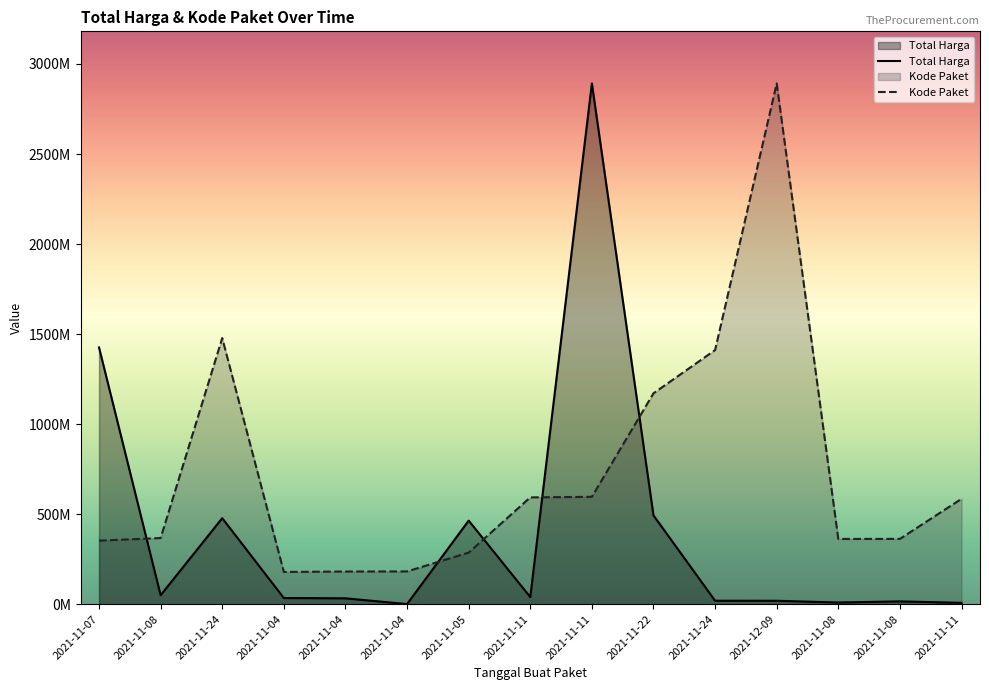

Is it true that Kode Paket equals 585048701.0 at 2021-11-11?

True